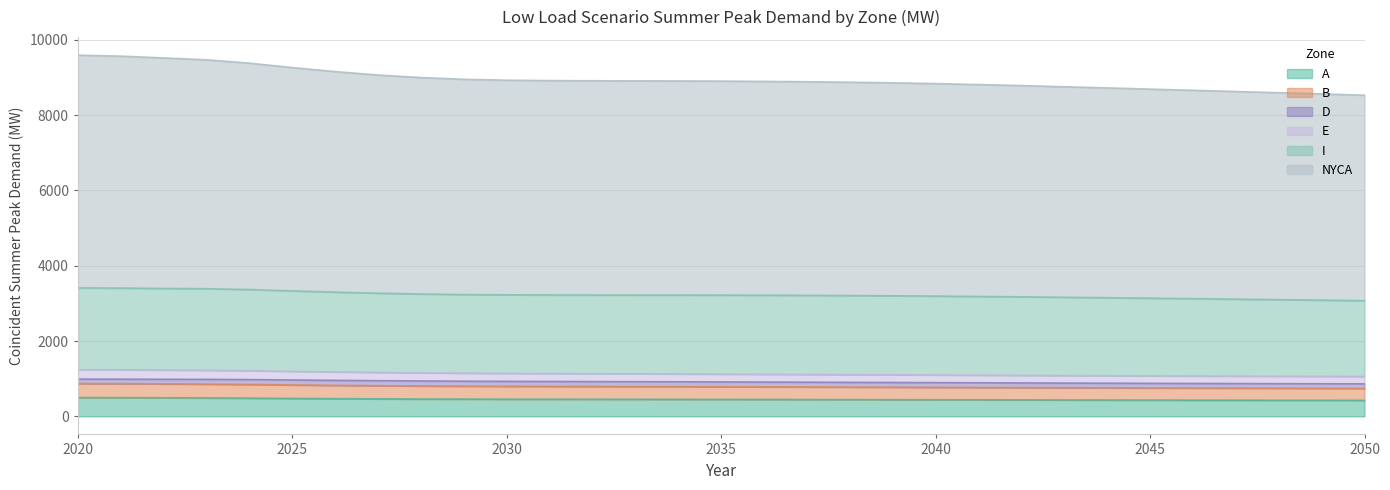

What is the maximum value for A?

499.0